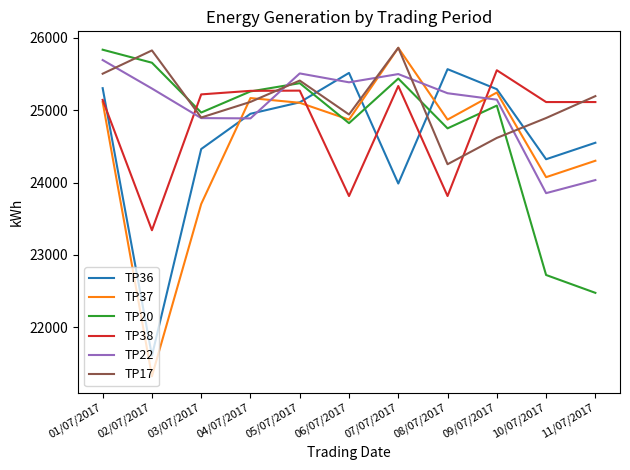

The value of TP37 at 06/07/2017 is 24870. True or false?

True